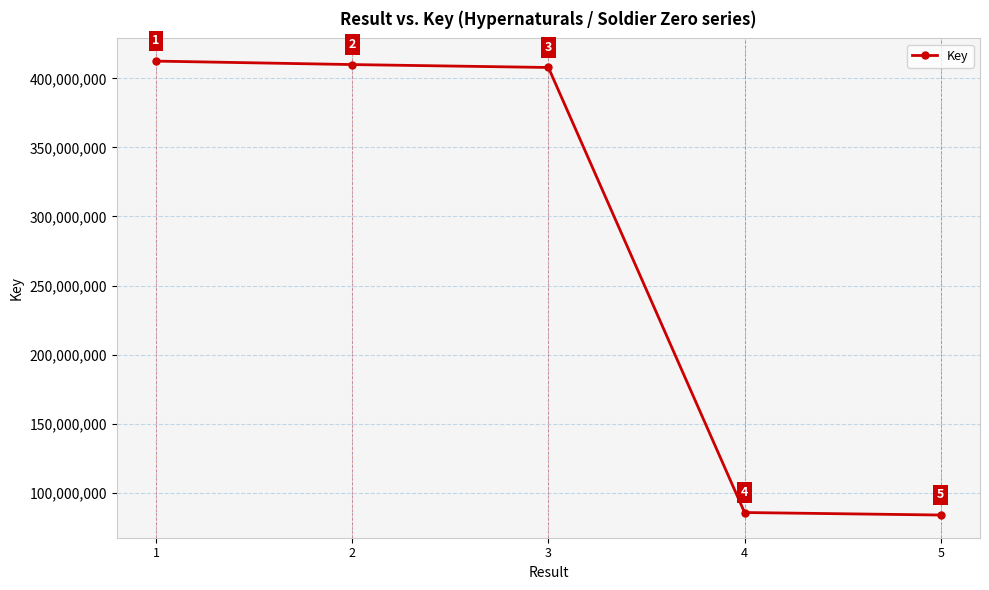

Where is the data nearest to the value 248167564?

3